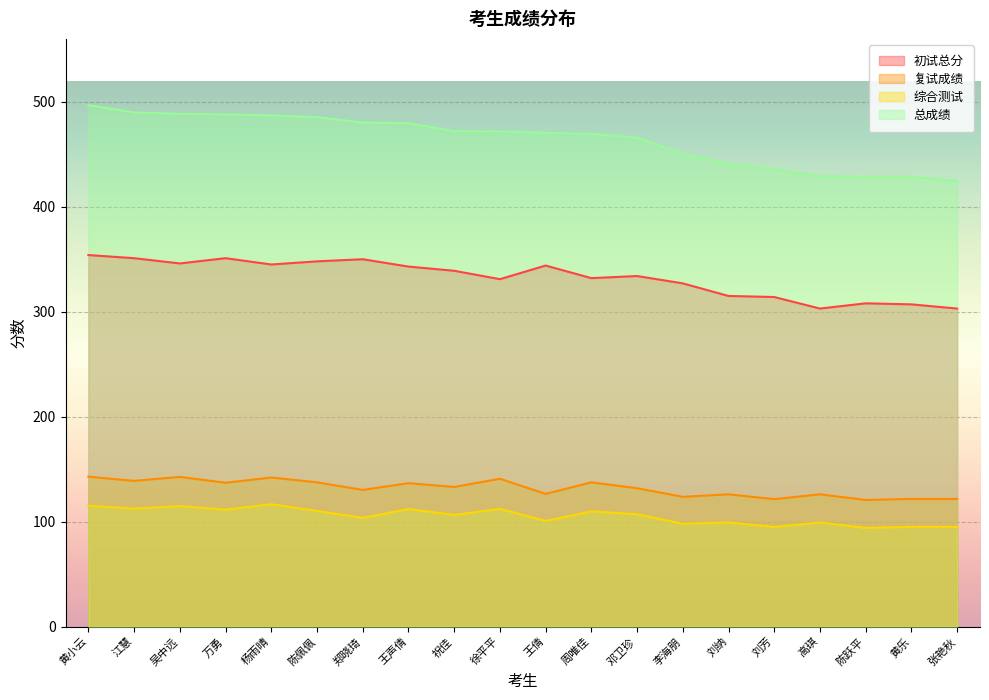

Count the number of categories in the chart.

20